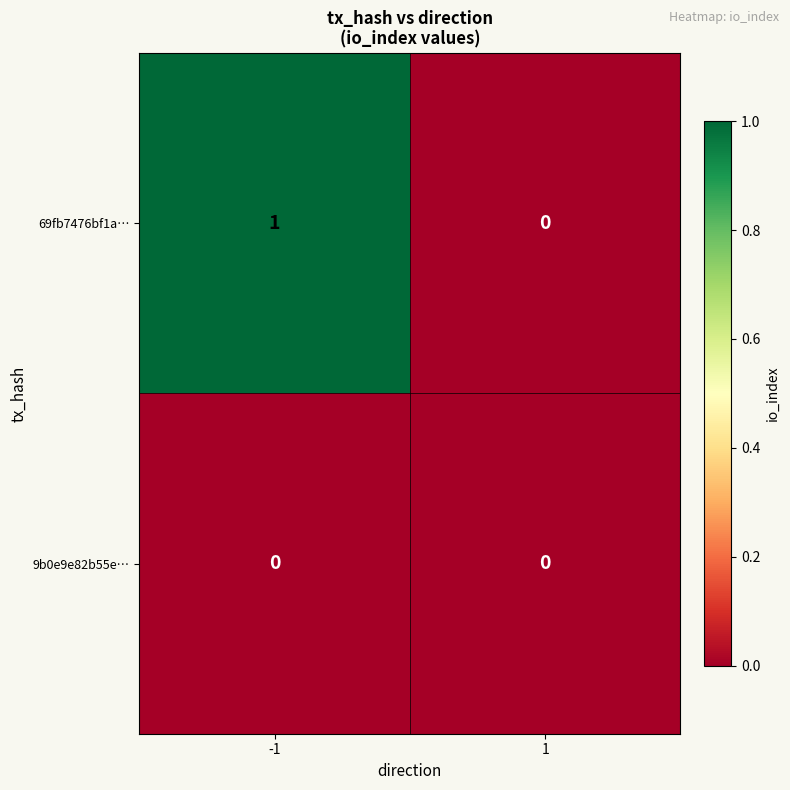

True or false: 69fb7476bf1a… has a value of 1 at -1.

True